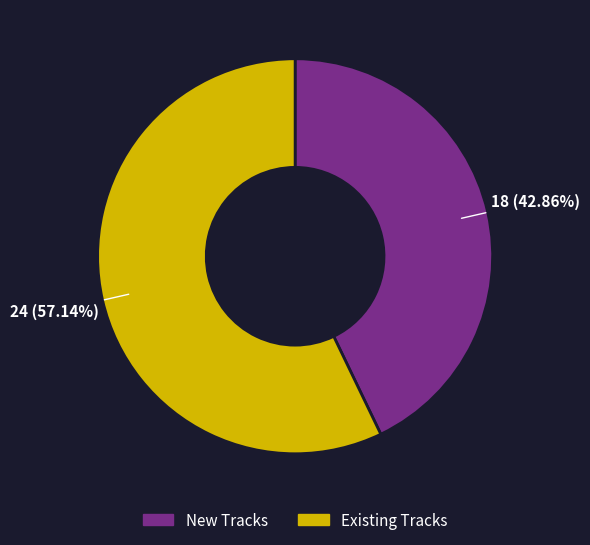

Which category has the biggest portion of the pie?

Existing Tracks